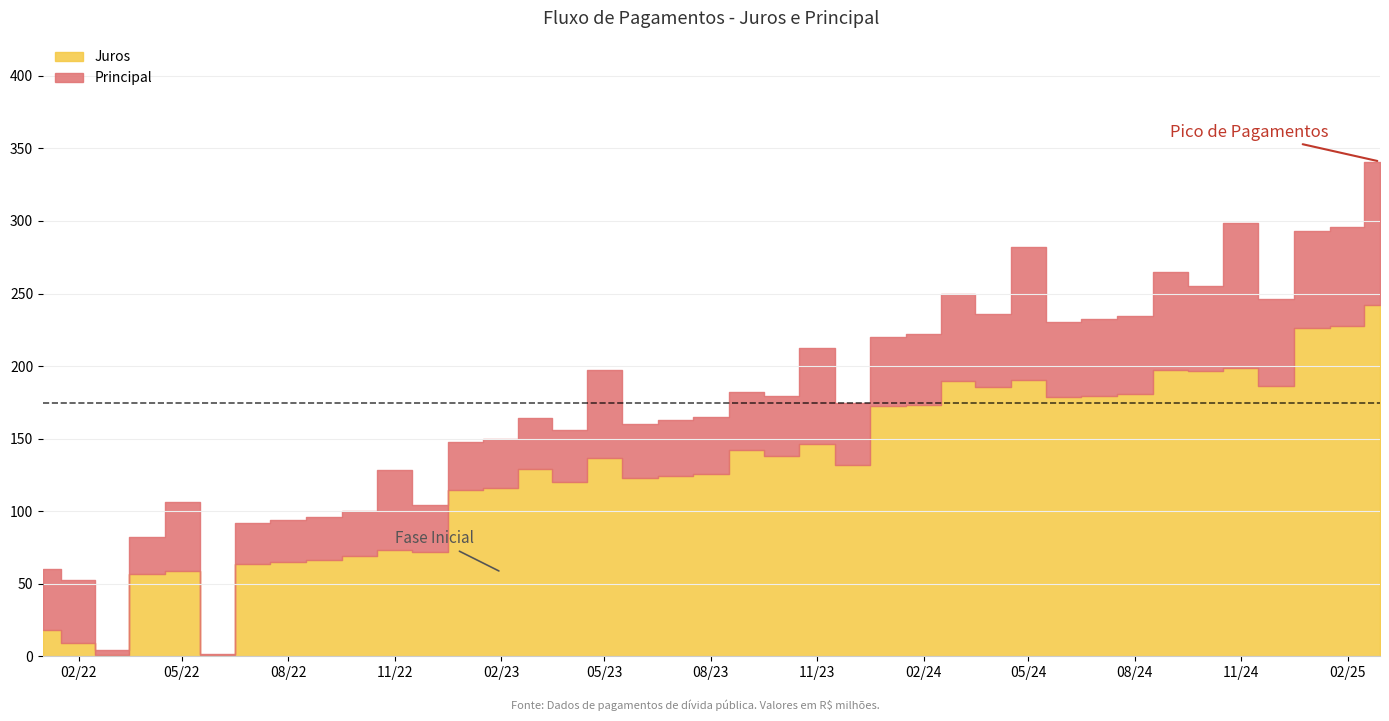

In Juros, how many points are lower than both neighbors (excluding endpoints)?

11